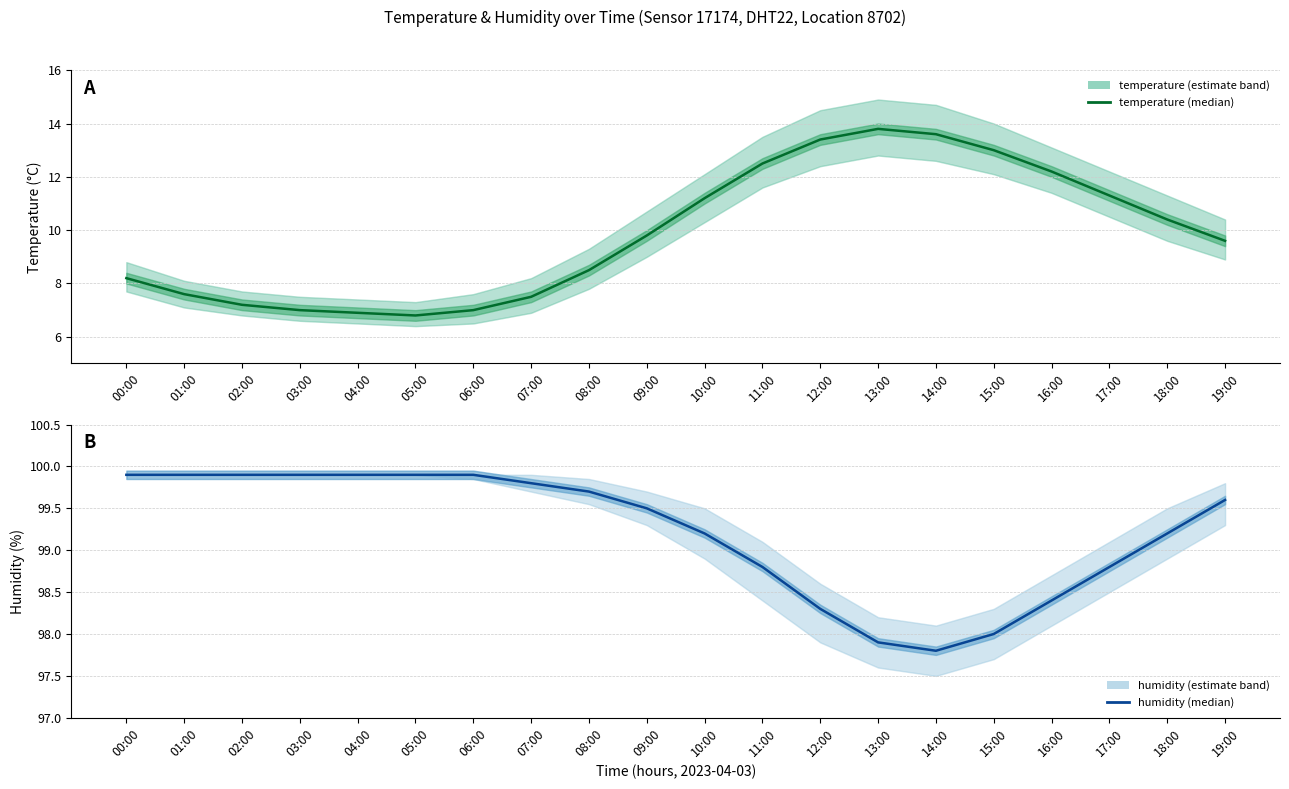

Reading left to right, extract all data points from this chart.

temperature: 8.2	7.6	7.2	7.0	6.9	6.8	7.0	7.5	8.5	9.8	11.2	12.5	13.4	13.8	13.6	13.0	12.2	11.3	10.4	9.6
humidity: 99.9	99.9	99.9	99.9	99.9	99.9	99.9	99.8	99.7	99.5	99.2	98.8	98.3	97.9	97.8	98.0	98.4	98.8	99.2	99.6